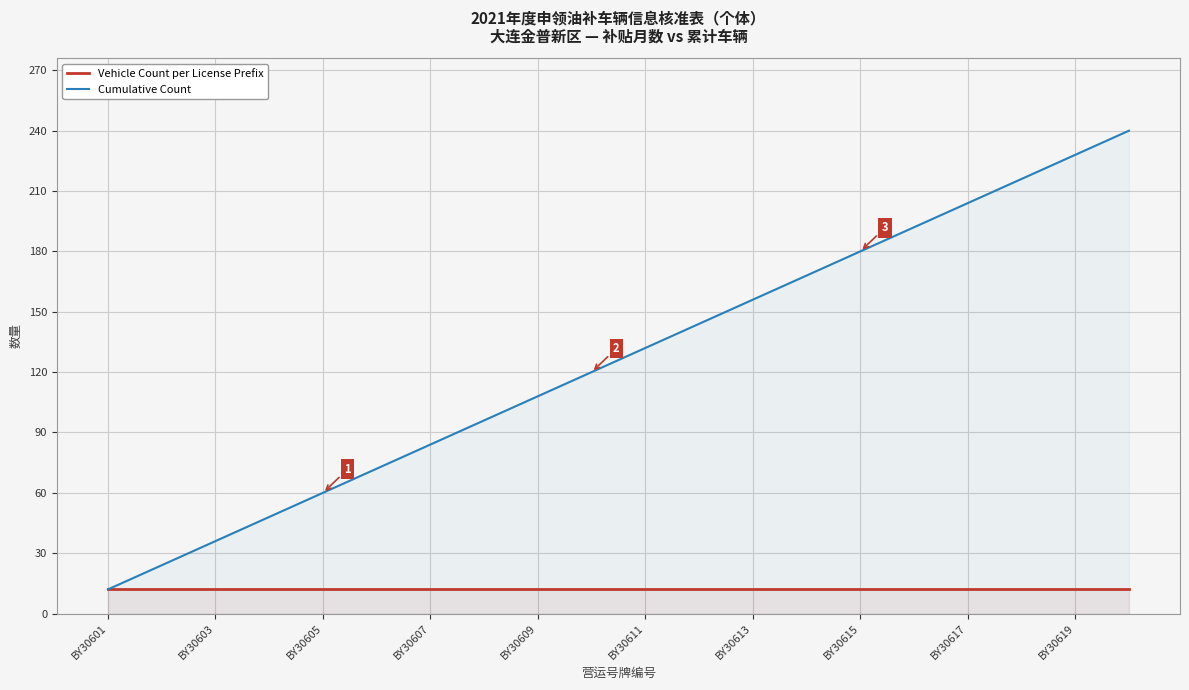

True or false: Cumulative Count has more than 1 points higher than both neighbors.

False